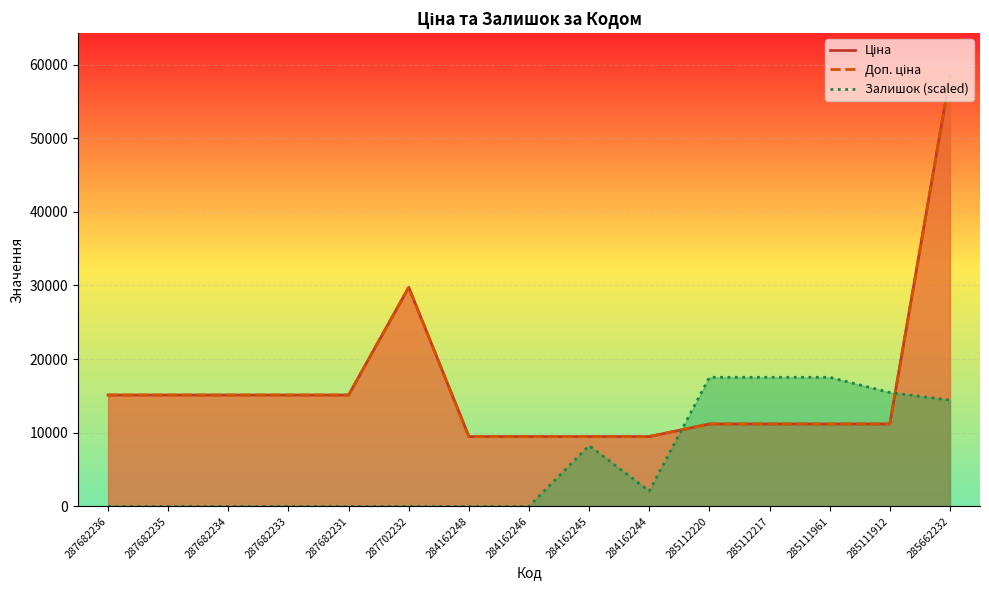

How many intersections are there between Доп. ціна and Залишок?

2